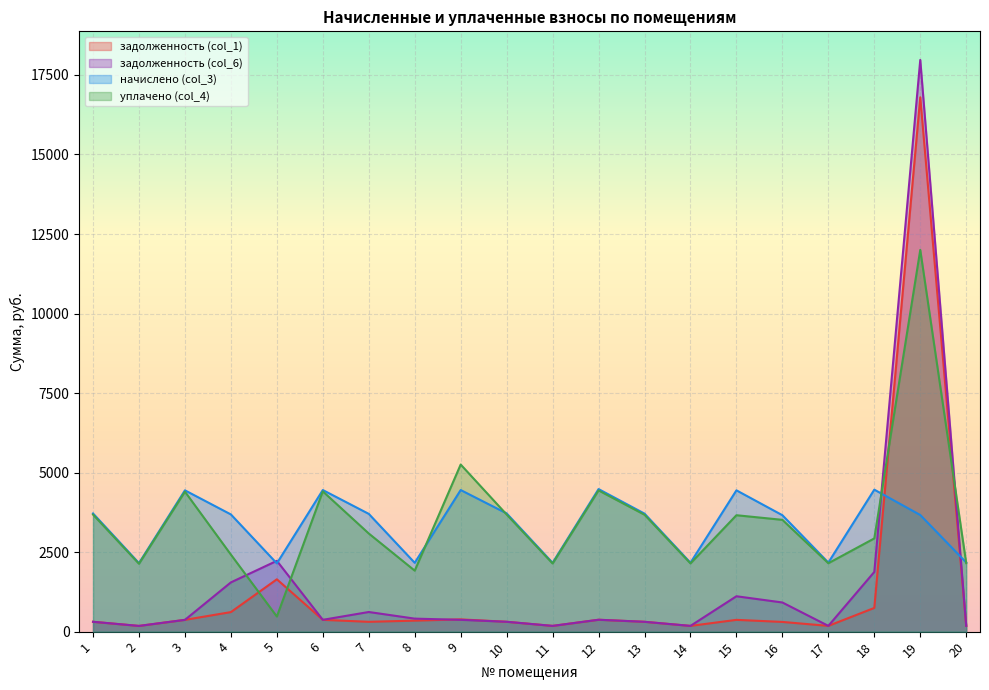

Which series ends up on top after the final intersection of задолженность (col_1) and уплачено (col_4)?

уплачено (col_4)